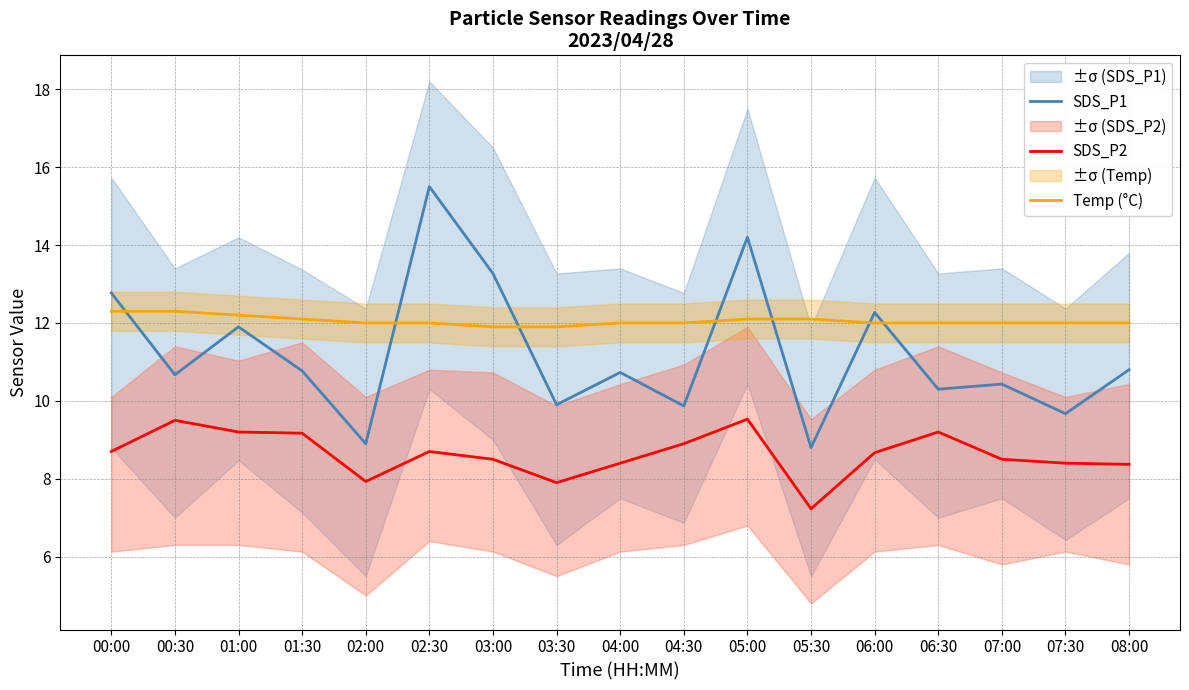

Does the chart have visible grid lines?

Yes